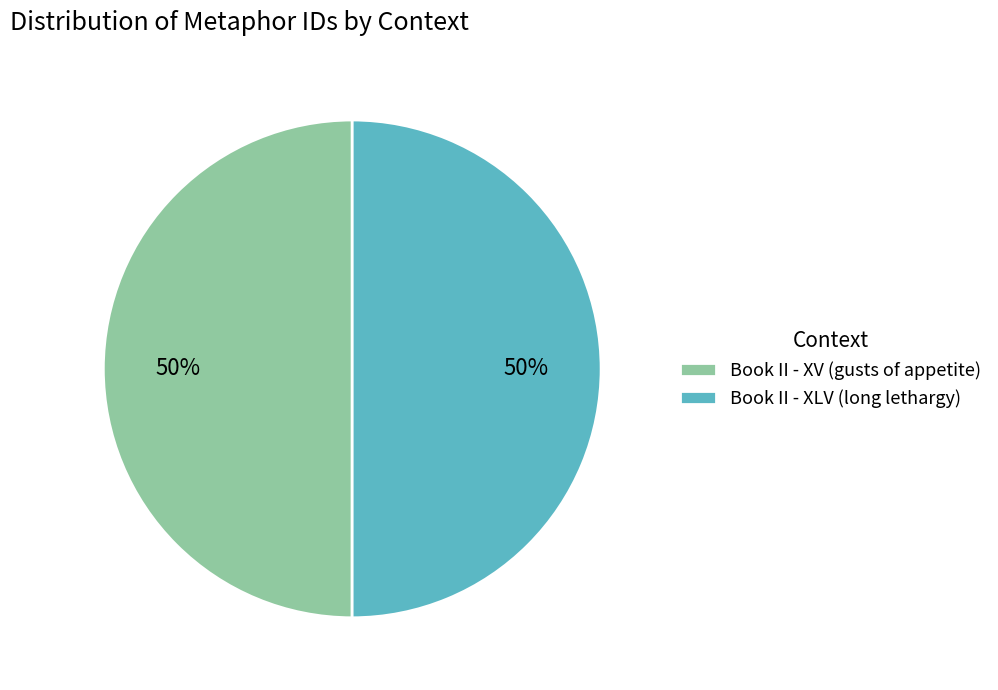

What percentage is the Book II - XV (gusts of appetite) slice, to the nearest percent?

50%